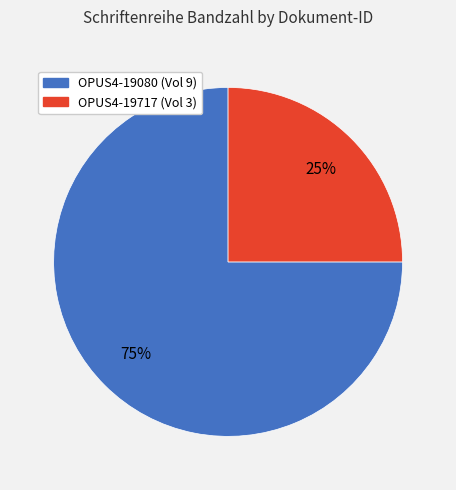

Is it true that OPUS4-19717 is 38% of the pie?

False